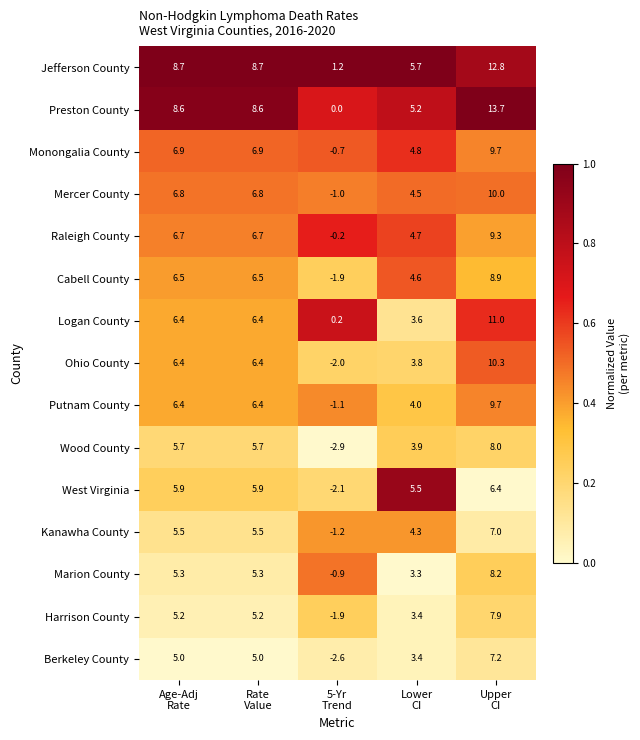

Between Rate
Value and Upper
CI, which series saw the biggest shift?

Preston County